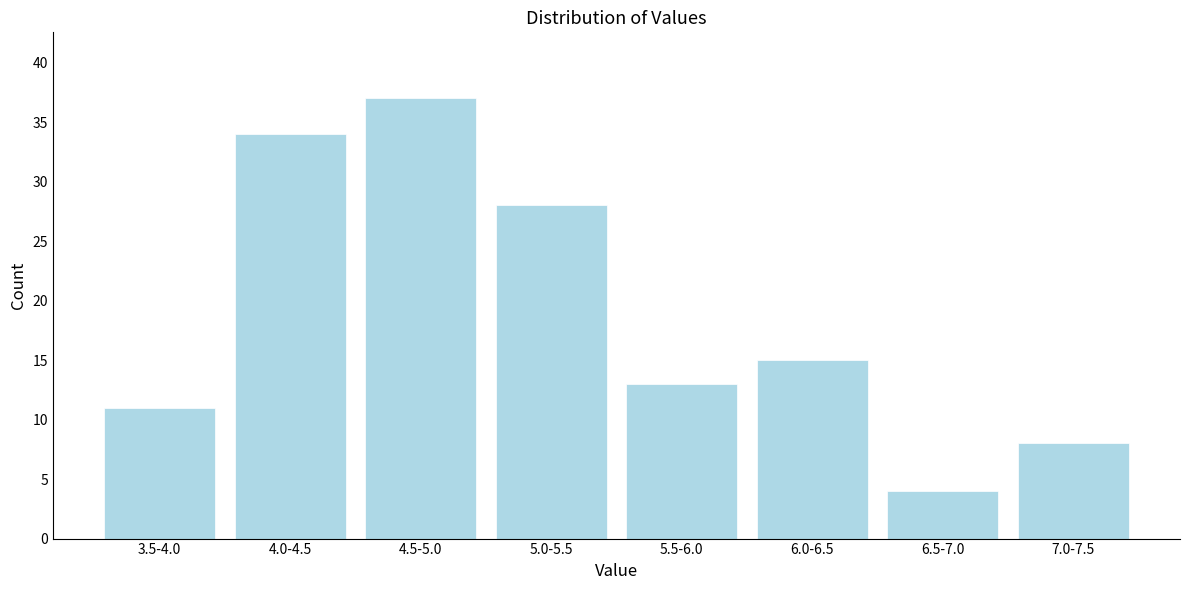

Reading left to right, list all the values displayed in this chart.

11	34	37	28	13	15	4	8